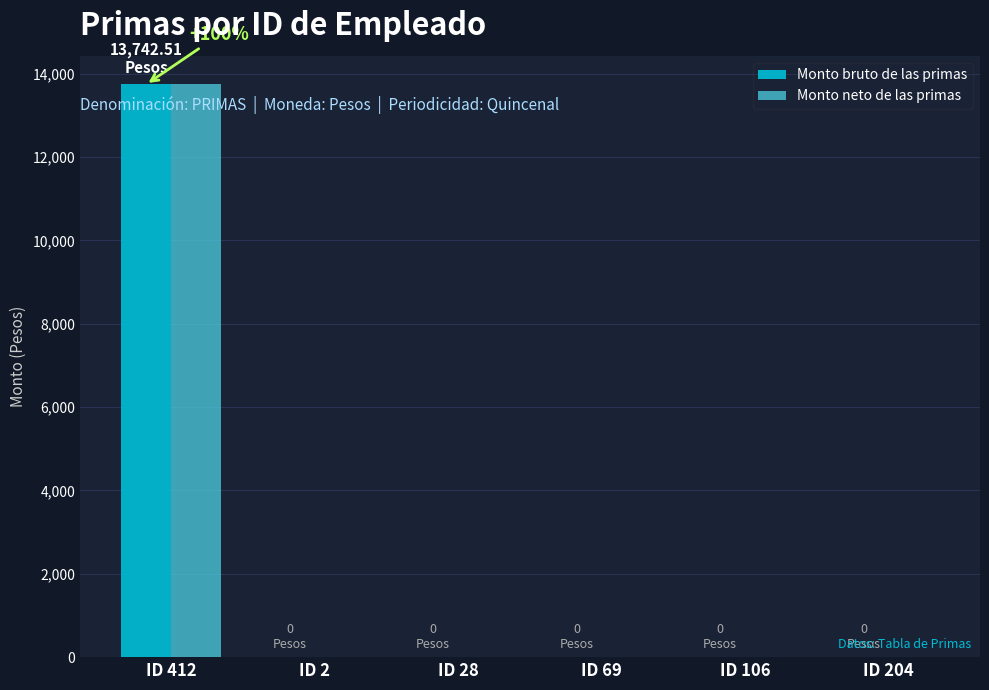

What is the sum of all Monto bruto de las primas values?

13742.5